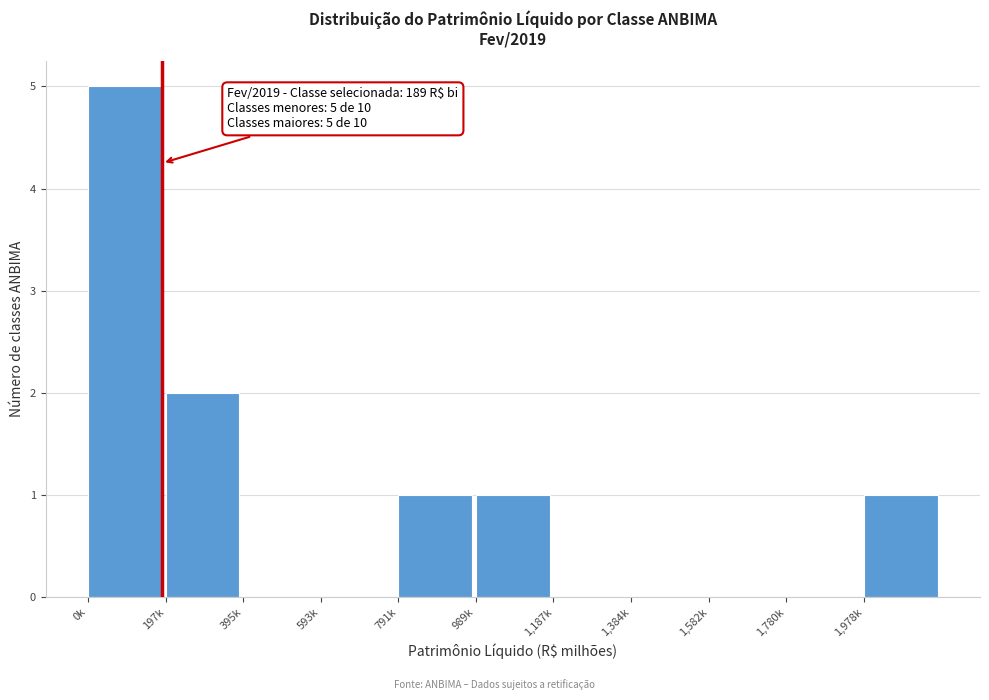

Reading left to right, extract all data points from this chart.

0k=5	197k=2	395k=0	593k=0	791k=1	989k=1	1,187k=0	1,384k=0	1,582k=0	1,780k=0	1,978k=1